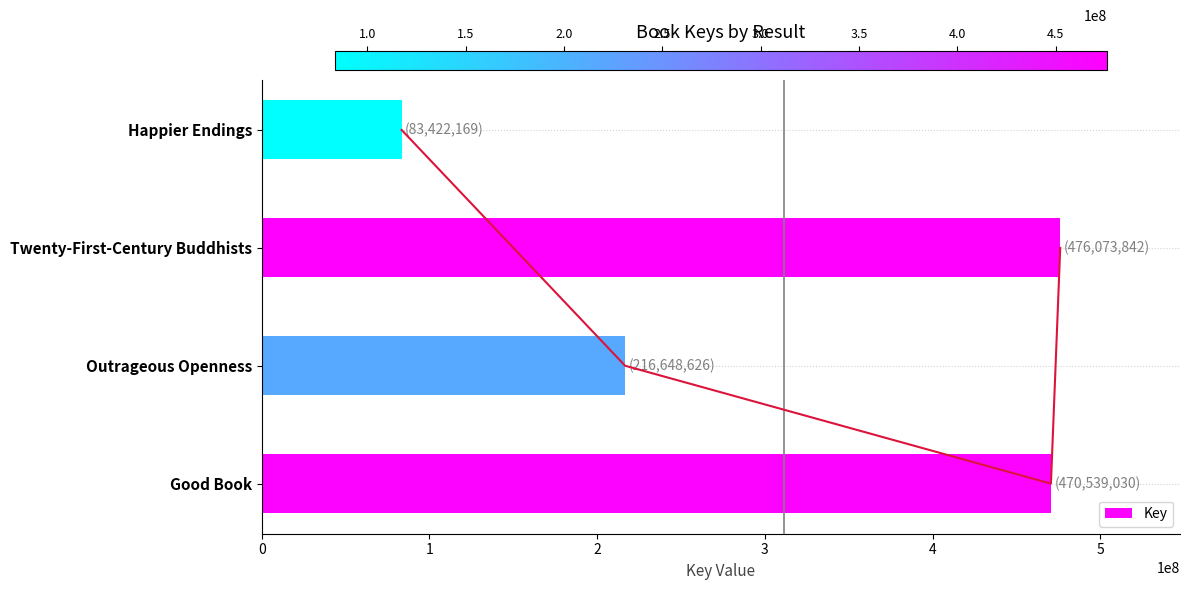

What is the sum of all Key values?

1246683667